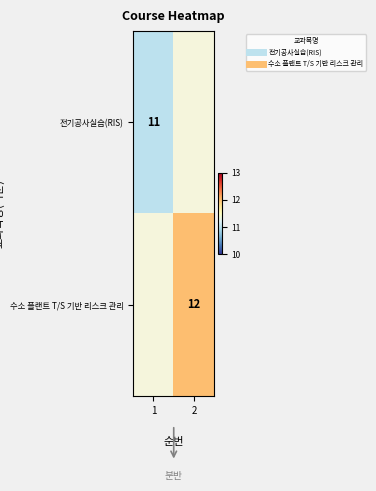

Rank the series by their average value, from lowest to highest.

전기공사실습(RIS), 수소 플랜트 T/S 기반 리스크 관리